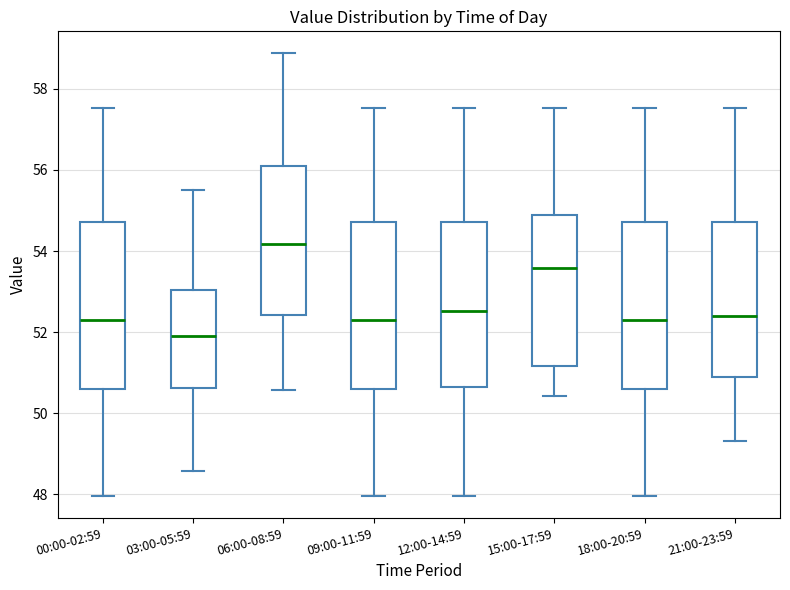

Reading left to right, transcribe this box plot: for each box, give where its median line is, the range the box spans, and where its two whiskers end, as read against the y-axis. The values are not printed on the chart, so give them approximately, as read against the axis.

00:00-02:59: median 52.4, box 50.6 to 54.8, whiskers 48.0 to 57.6
03:00-05:59: median 52.0, box 50.6 to 53.0, whiskers 48.6 to 55.6
06:00-08:59: median 54.2, box 52.4 to 56.2, whiskers 50.6 to 58.8
09:00-11:59: median 52.4, box 50.6 to 54.8, whiskers 48.0 to 57.6
12:00-14:59: median 52.6, box 50.6 to 54.8, whiskers 48.0 to 57.6
15:00-17:59: median 53.6, box 51.2 to 55.0, whiskers 50.4 to 57.6
18:00-20:59: median 52.4, box 50.6 to 54.8, whiskers 48.0 to 57.6
21:00-23:59: median 52.4, box 50.8 to 54.8, whiskers 49.4 to 57.6